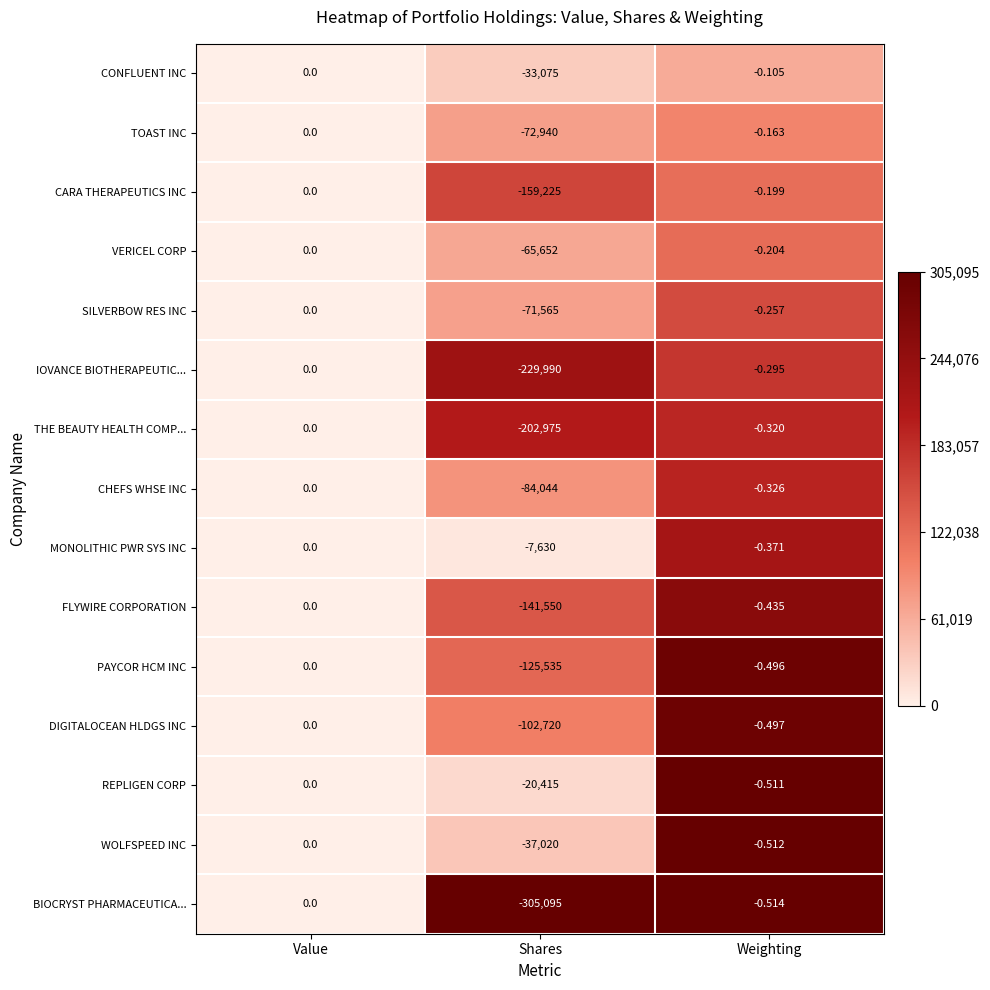

At which label is DIGITALOCEAN HLDGS INC closest to -51360?

Weighting